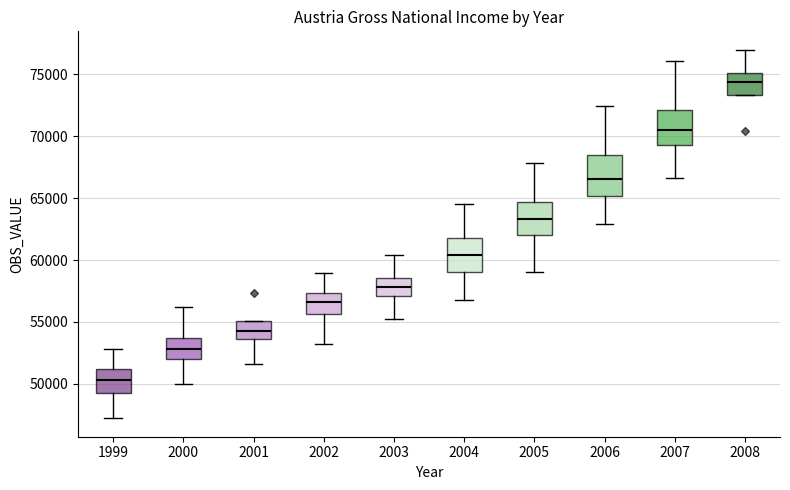

Reading left to right, read every box against the y-axis: the position of its median line, the range the box covers, and the ends of its whiskers. The values are not printed on the chart, so give them approximately, as read against the axis.

1999: median 50500, box 49500 to 51000, whiskers 47000 to 53000
2000: median 53000, box 52000 to 53500, whiskers 50000 to 56000
2001: median 54500, box 53500 to 55000, whiskers 51500 to 55000
2002: median 56500, box 55500 to 57500, whiskers 53500 to 59000
2003: median 58000, box 57000 to 58500, whiskers 55000 to 60500
2004: median 60500, box 59000 to 62000, whiskers 57000 to 64500
2005: median 63500, box 62000 to 64500, whiskers 59000 to 68000
2006: median 66500, box 65000 to 68500, whiskers 63000 to 72500
2007: median 70500, box 69500 to 72000, whiskers 66500 to 76000
2008: median 74500, box 73500 to 75000, whiskers 73500 to 77000